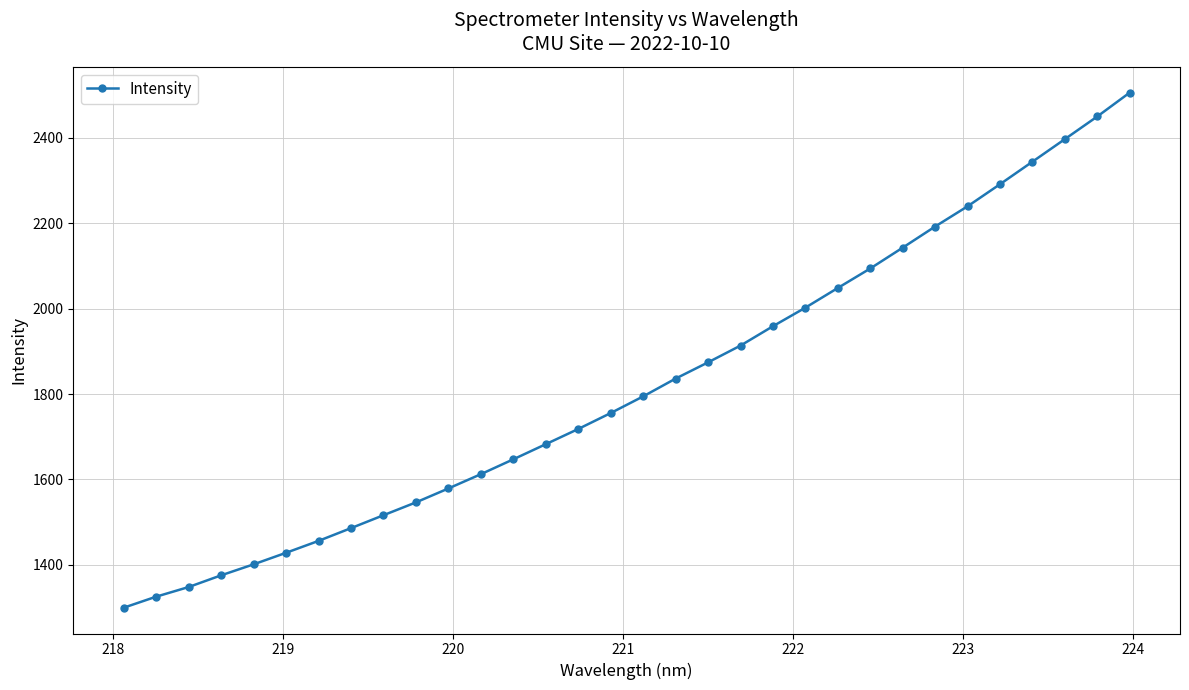

True or false: the data has more than 1 interior local peaks.

False